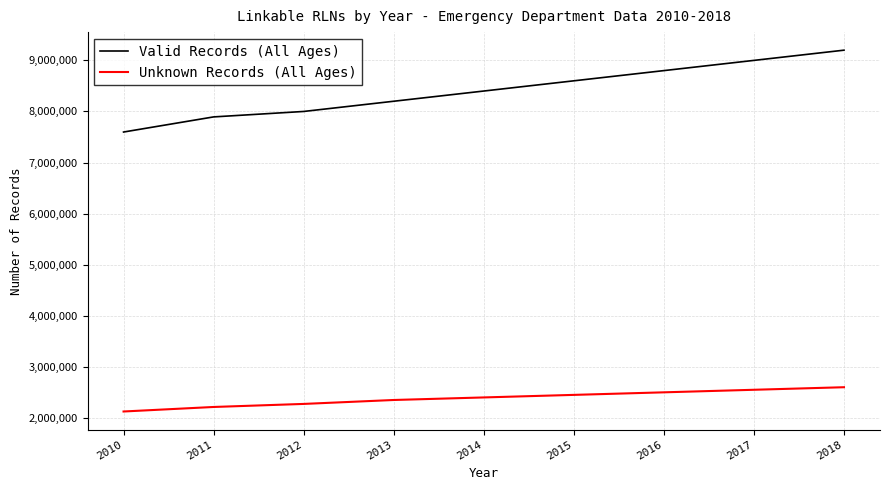

At which label is Valid Records (All Ages) closest to 8398605?

2014